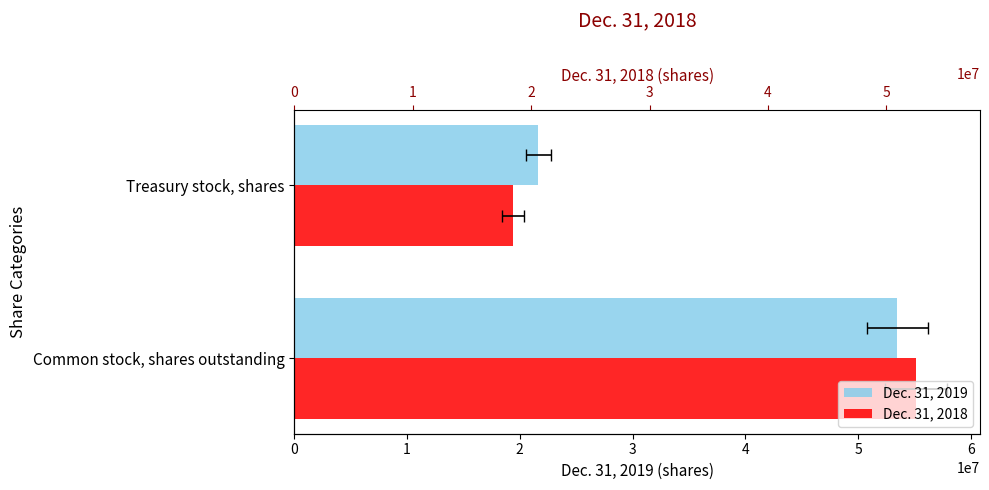

How many Dec. 31, 2019 values are between 21640109 and 53473620?

2